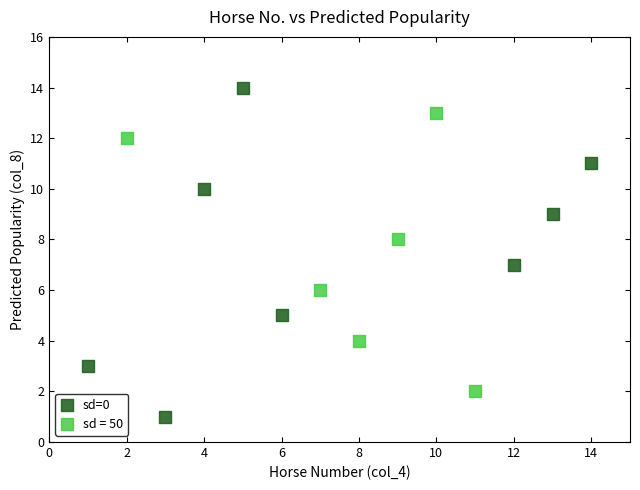

Which series contains the lowest Y value?

sd=0